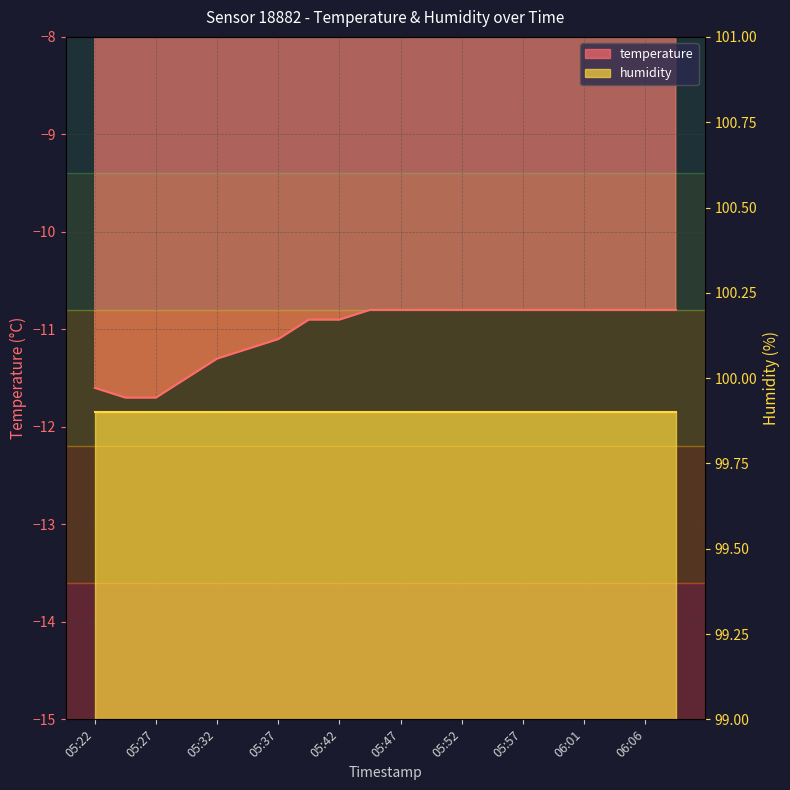

What is the maximum value shown in the chart?

-10.8